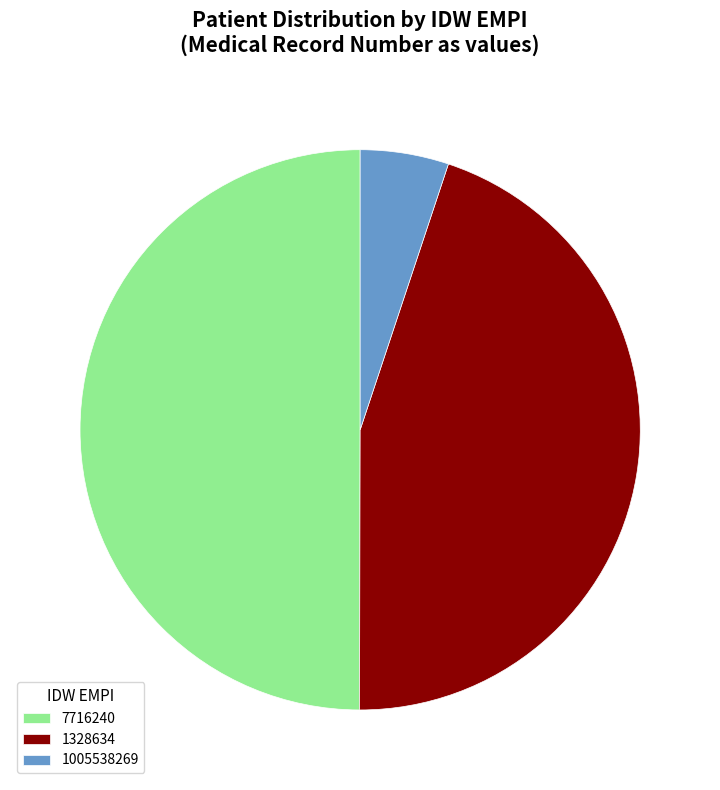

How many segments does this pie chart have?

3